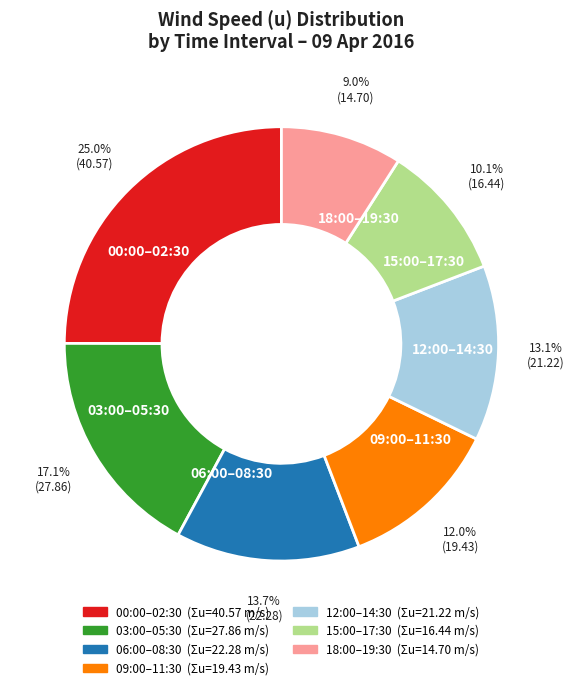

Rank the categories by value from lowest to highest.

18:00–19:30, 15:00–17:30, 09:00–11:30, 12:00–14:30, 06:00–08:30, 03:00–05:30, 00:00–02:30